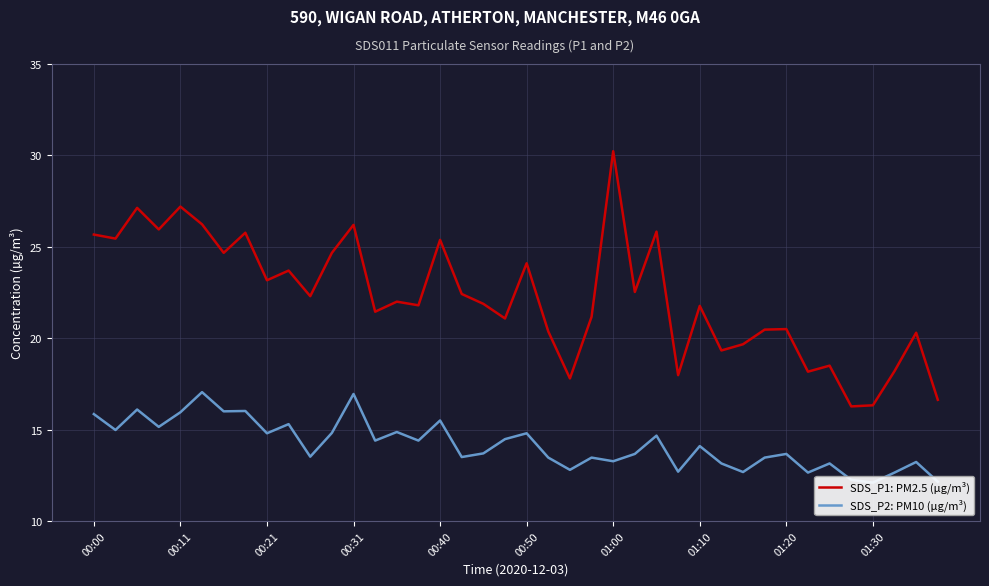

What is the difference between the second highest and minimum values in the SDS_P1: PM2.5 (µg/m³) series?

10.9